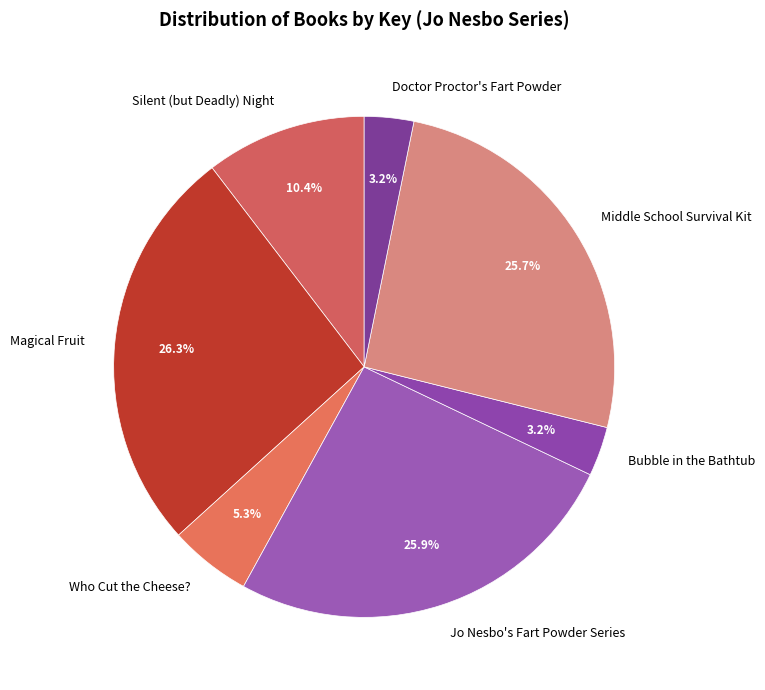

To the nearest percent, what is the average slice percentage?

14%